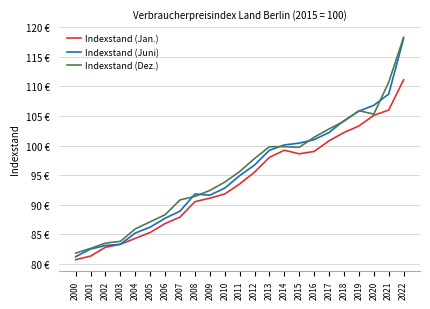

Does the chart have visible grid lines?

Yes